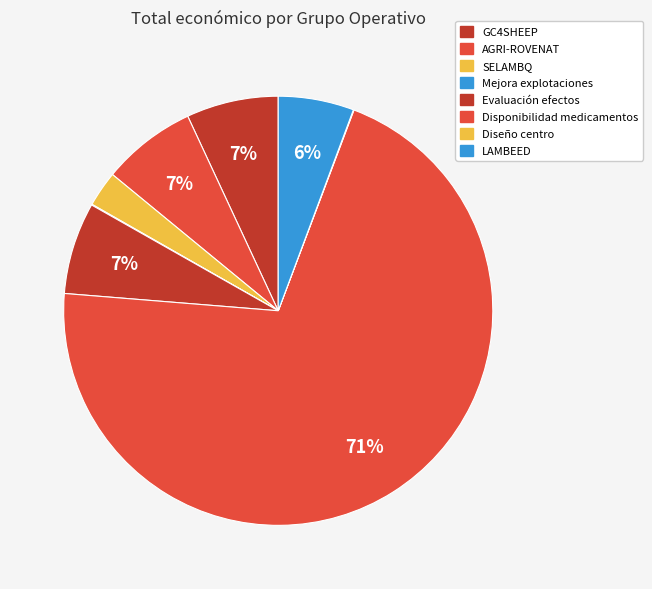

What is the change in value from Evaluación efectos to LAMBEED?

-105706